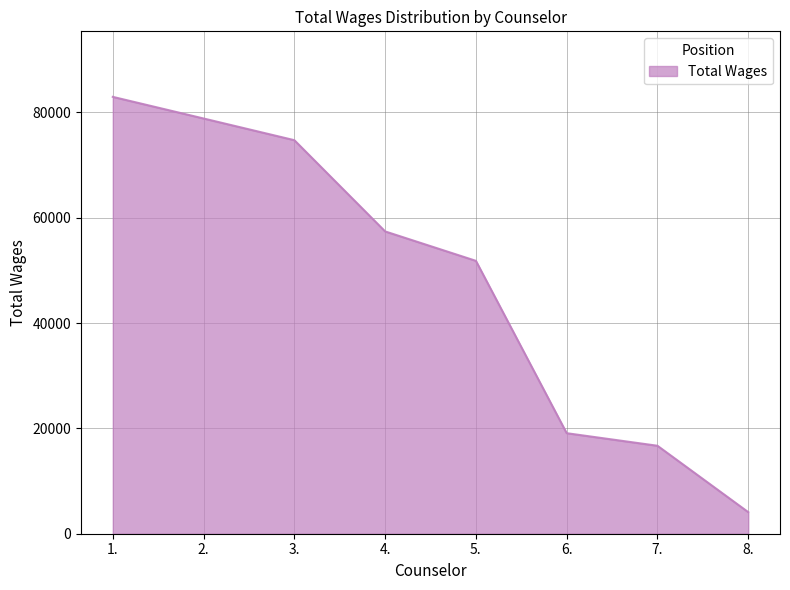

What is the difference between the second highest and minimum values?

74723